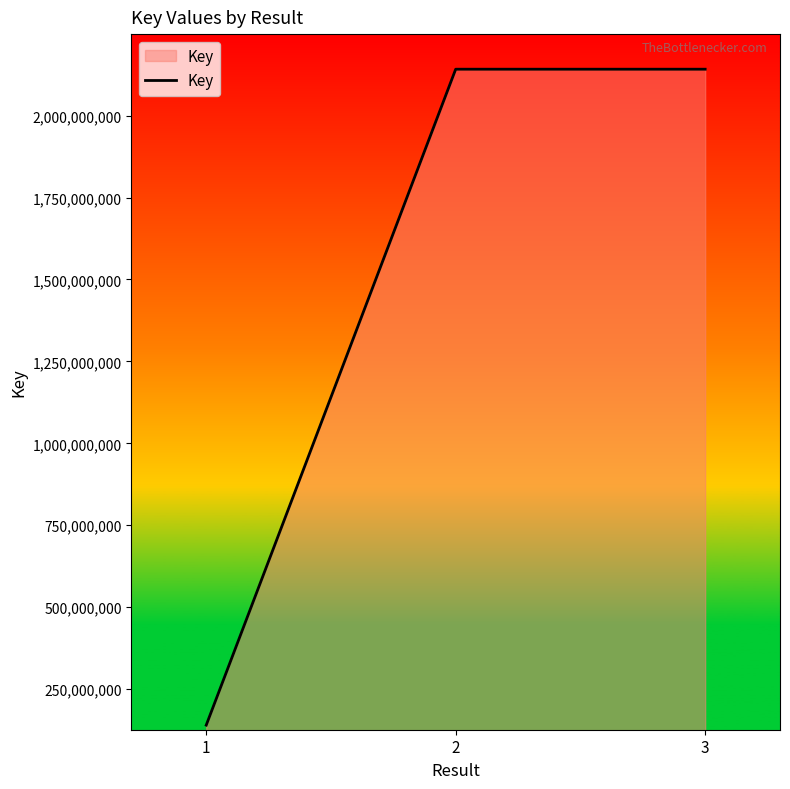

Is it true that the value at 3 is 2141437514?

True